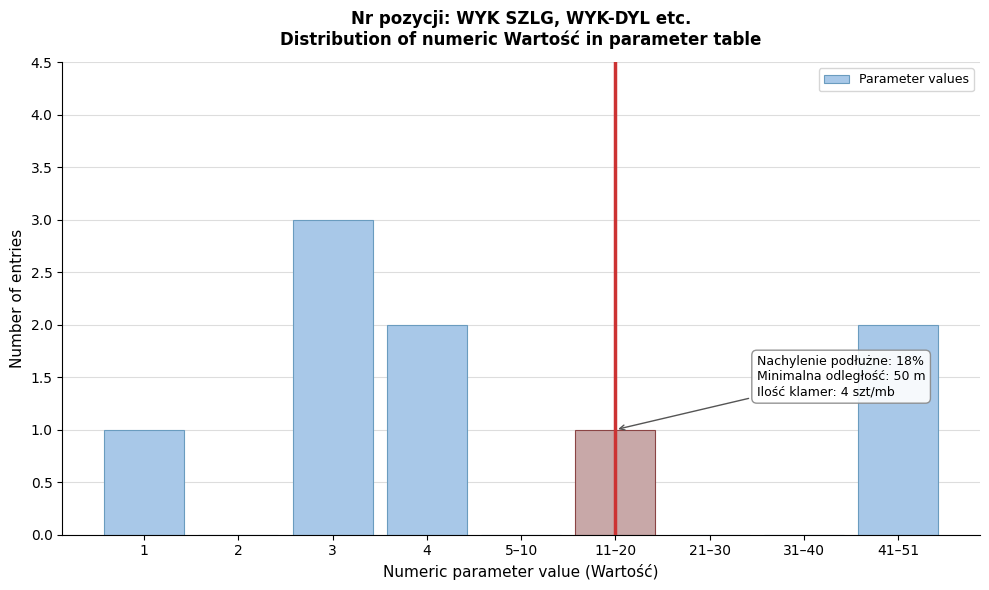

Reading left to right, list all the values displayed in this chart.

1=1	2=0	3=3	4=2	5–10=0	11–20=1	21–30=0	31–40=0	41–51=2